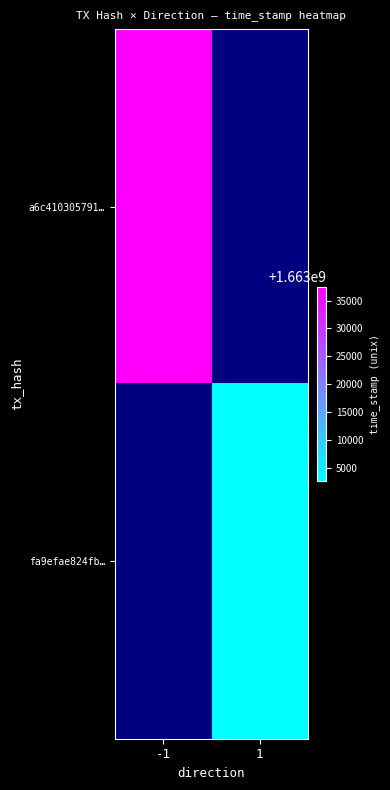

Where is a6c410305791… nearest to the value 1663037511?

-1